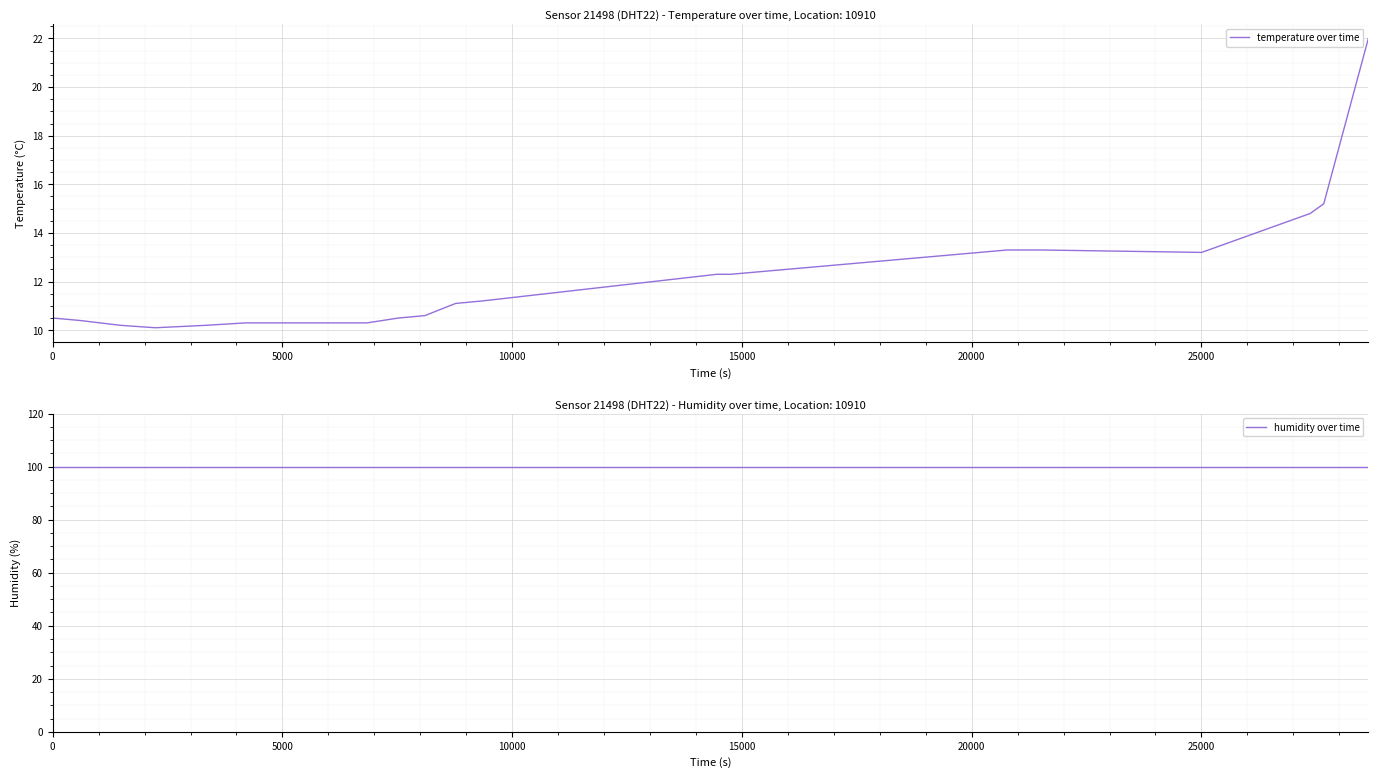

How many distinct data groups are displayed?

2